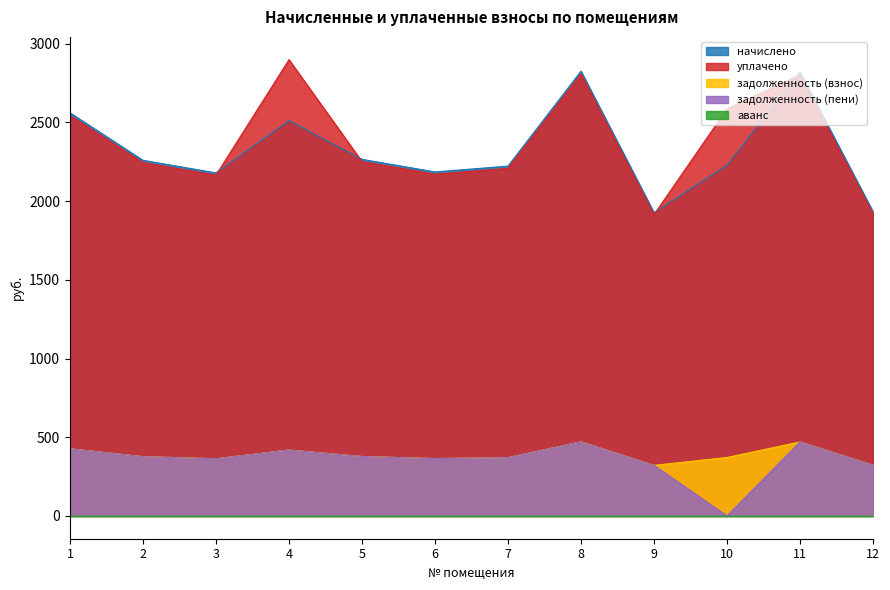

The value of начислено at 9 is 838.6. True or false?

False